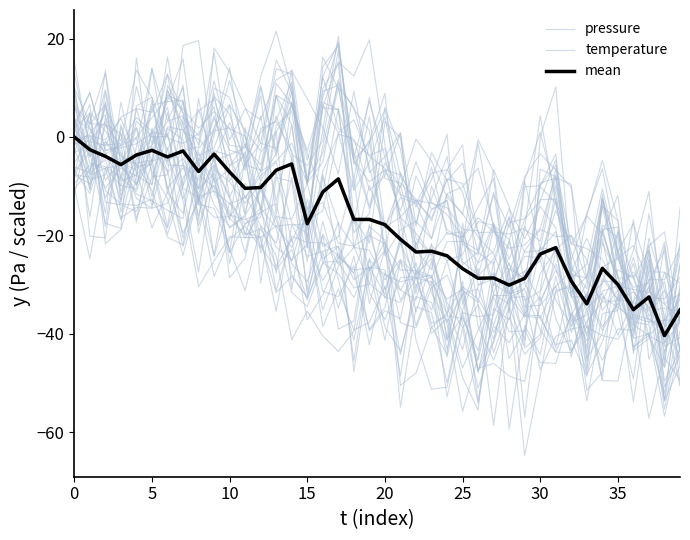

In mean, how many points are higher than both neighbors (excluding endpoints)?

10